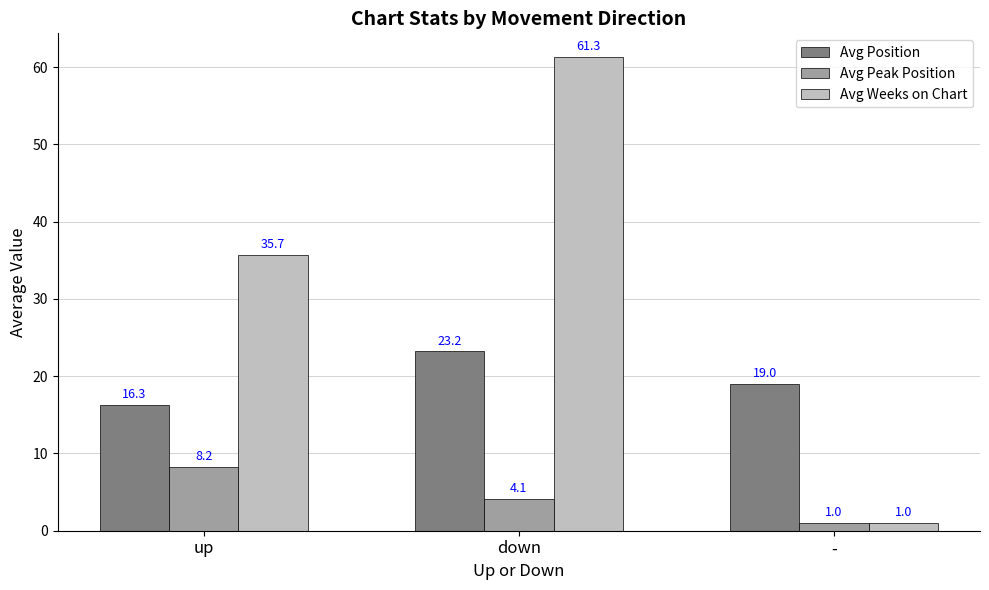

What is the difference between the highest and lowest values at down?

57.2